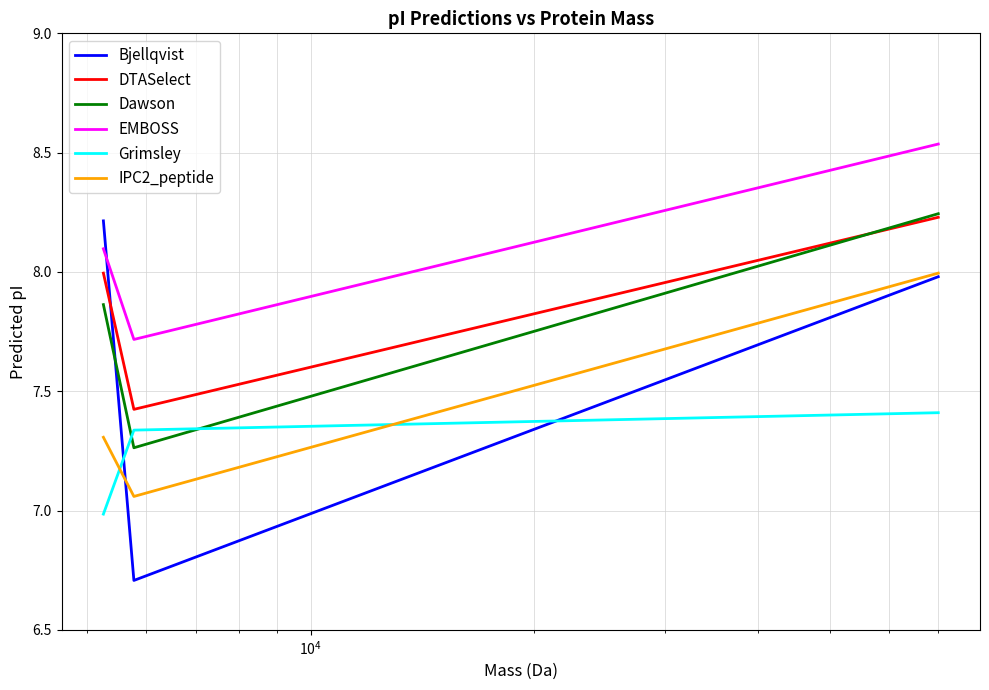

What is the highest value of the IPC2_peptide series?

8.0